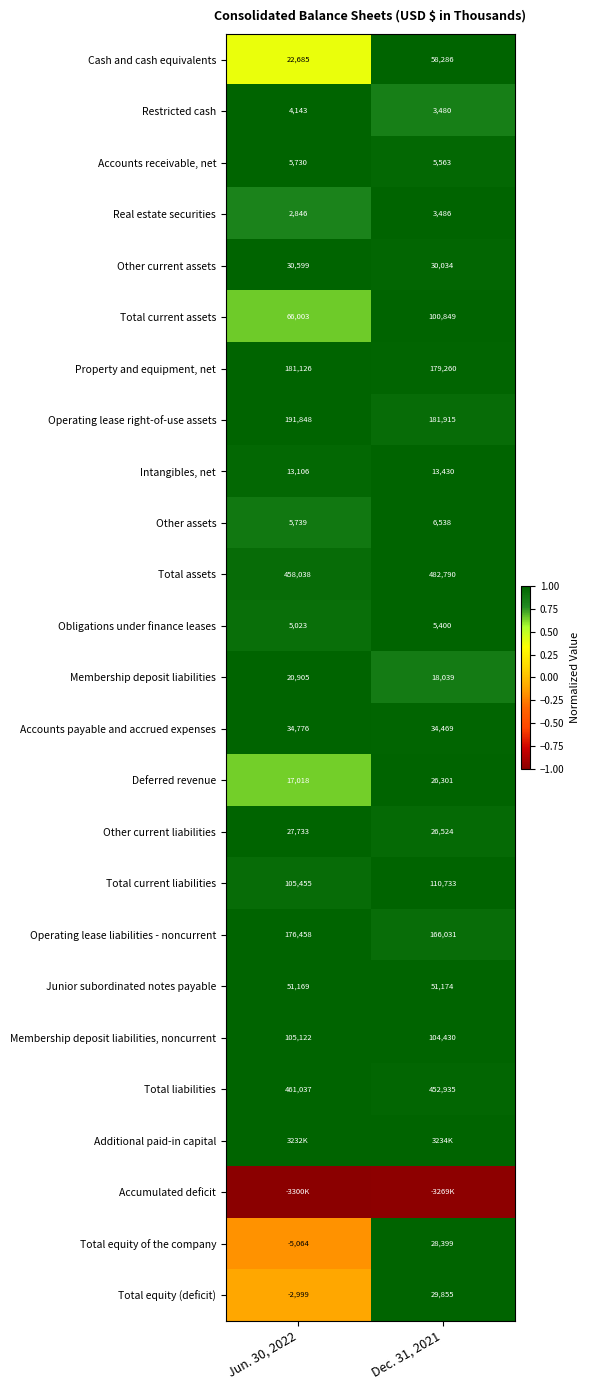

Which label corresponds to the largest value in the chart?

Dec. 31, 2021